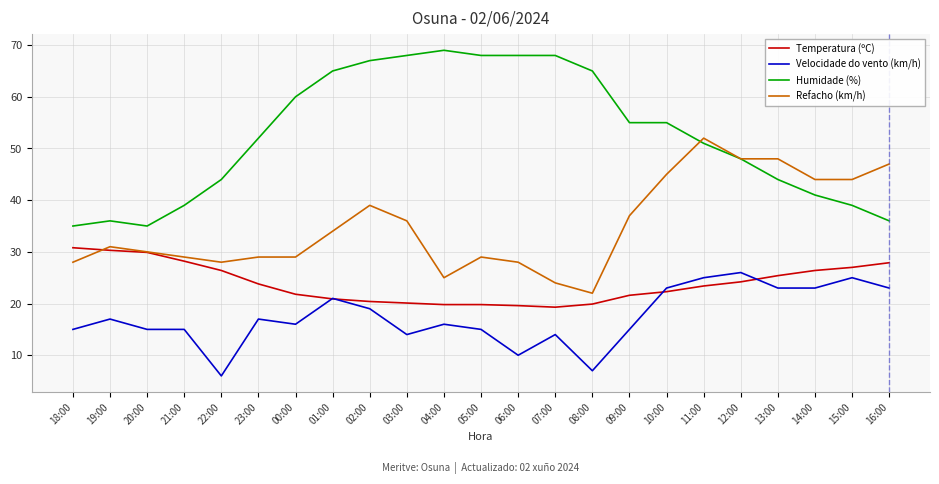

Where is Refacho (km/h) nearest to the value 37?

09:00